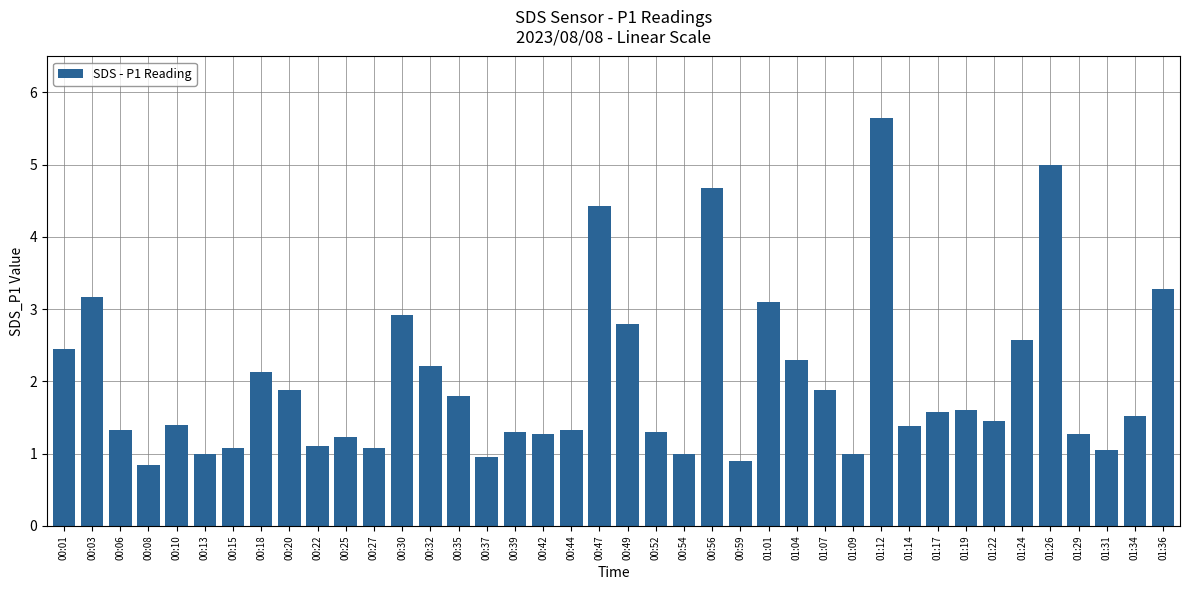

Are the bars grouped side by side (vs. stacked)?

No